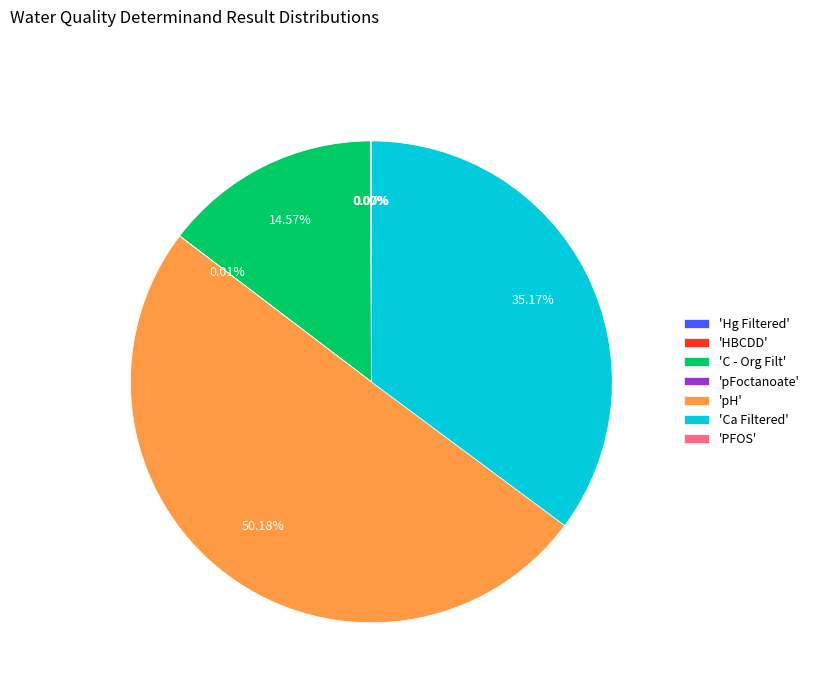

Which slice is the largest?

'pH'